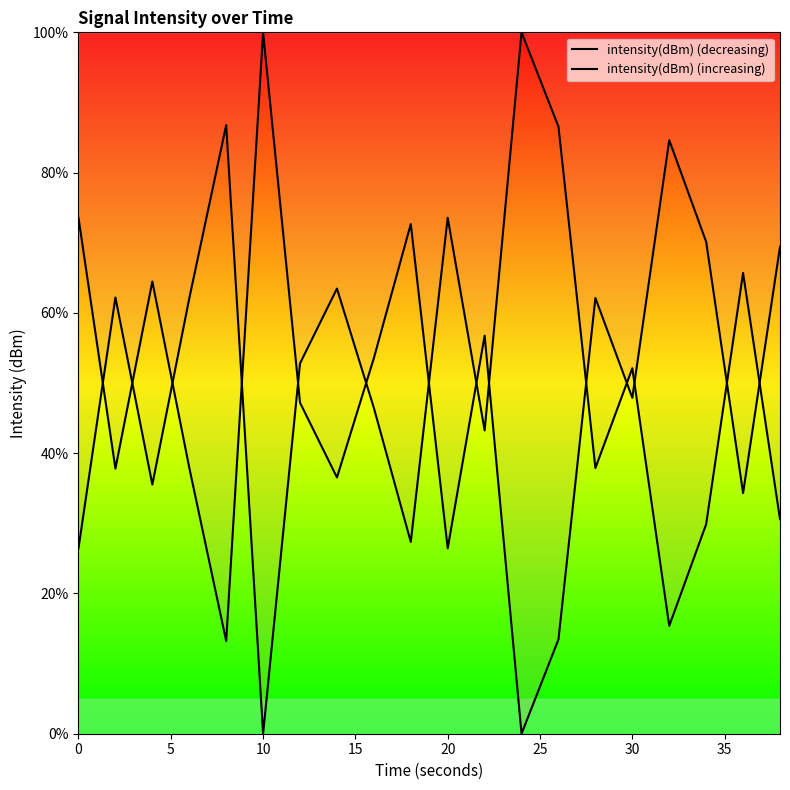

What is the difference between the second highest and minimum values in the intensity(dBm) (increasing) series?

84.6